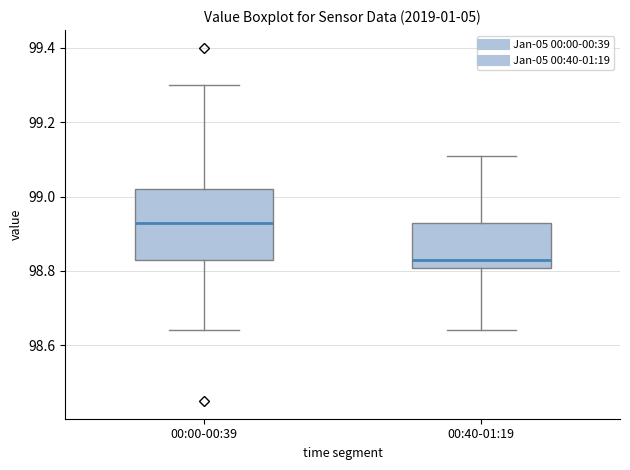

Reading left to right, read every box against the y-axis: the position of its median line, the range the box covers, and the ends of its whiskers. The values are not printed on the chart, so give them approximately, as read against the axis.

00:00-00:39: median 98.94, box 98.84 to 99.02, whiskers 98.64 to 99.30
00:40-01:19: median 98.84, box 98.80 to 98.94, whiskers 98.64 to 99.12